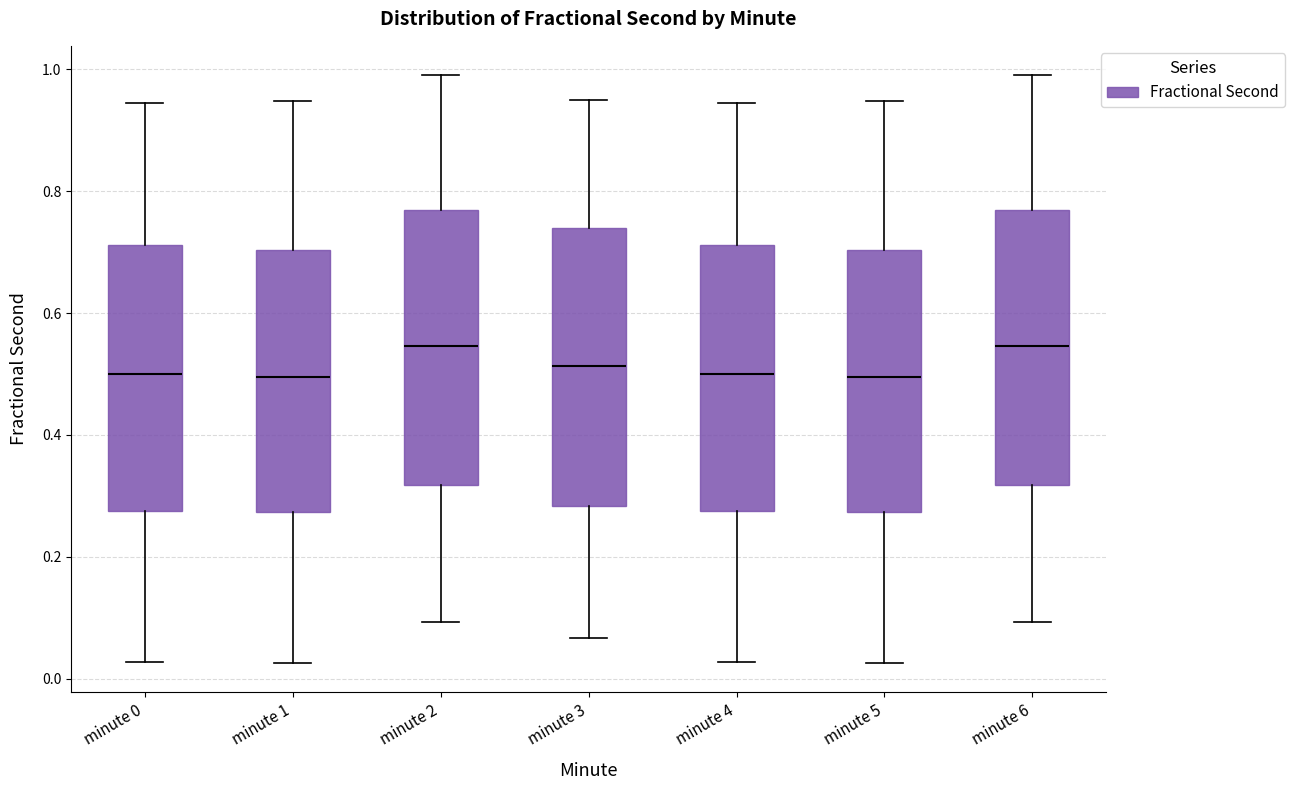

Where does the lower whisker of the box for minute 6 end on the y-axis? The values are not printed on the chart, so give them approximately, as read against the axis.

0.10